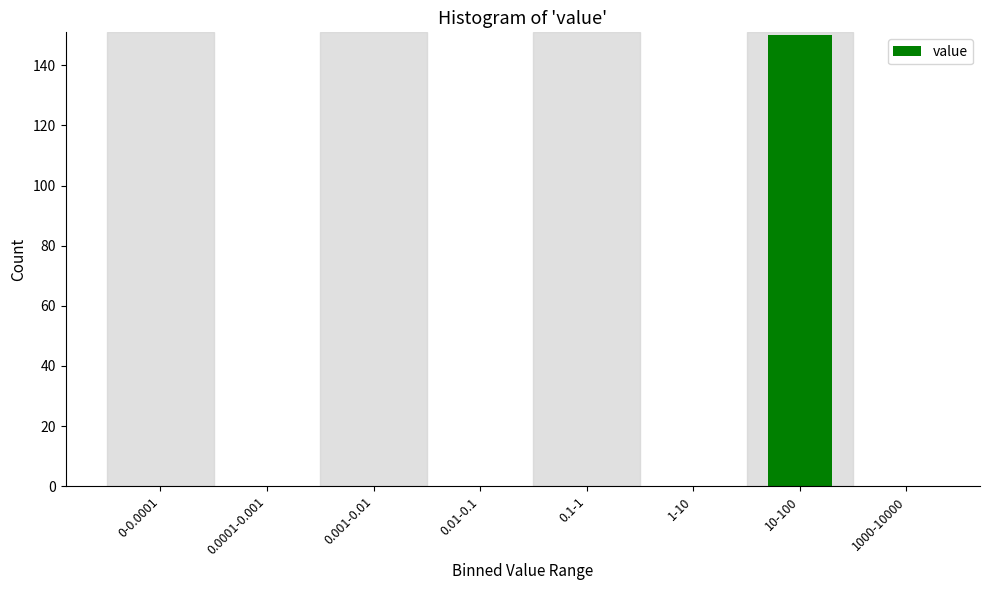

Reading left to right, transcribe all the data shown in this chart.

0-0.0001=0	0.0001-0.001=0	0.001-0.01=0	0.01-0.1=0	0.1-1=0	1-10=0	10-100=150	1000-10000=0